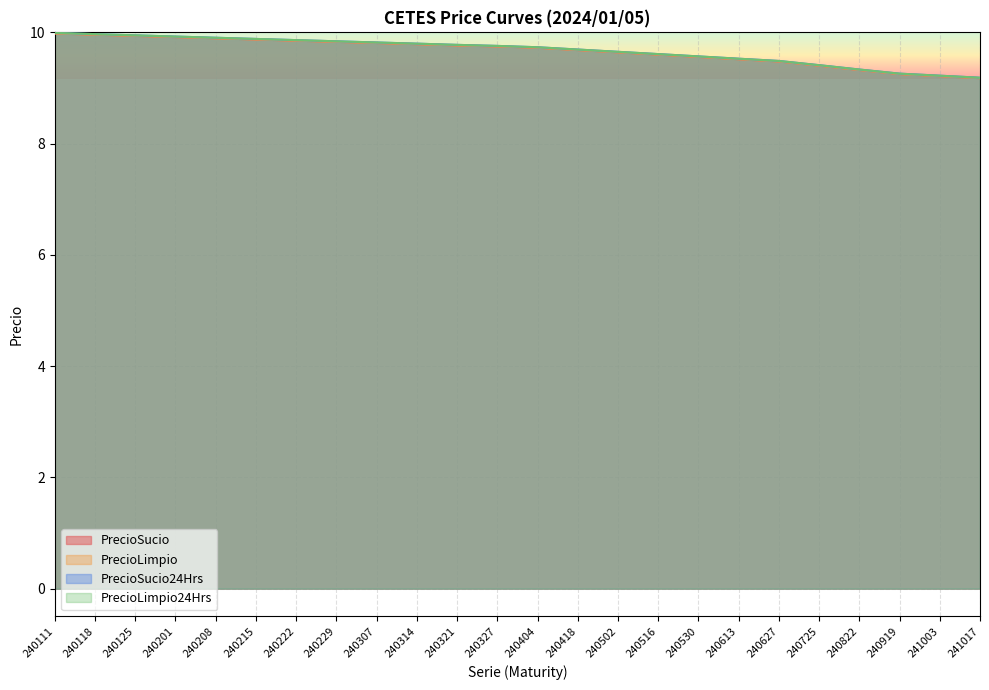

What is the minimum value for PrecioLimpio24Hrs?

9.2